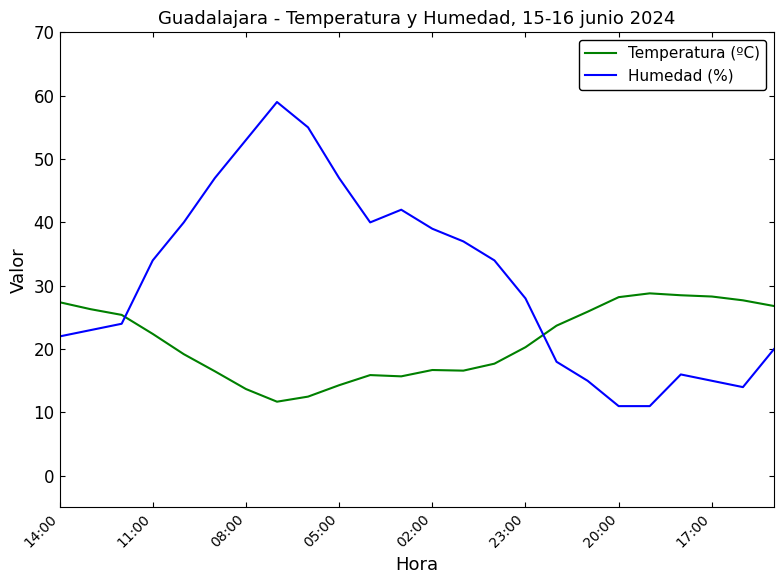

How many intersections are there between Temperatura (ºC) and Humedad (%)?

2